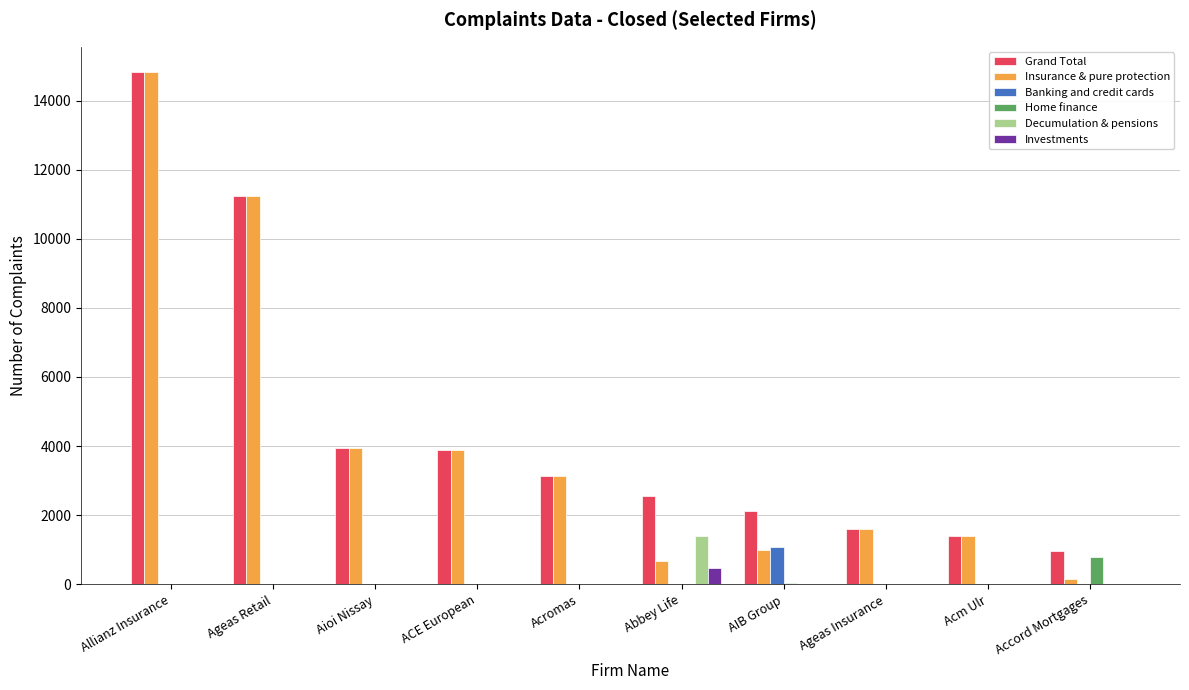

Are the bars grouped side by side (vs. stacked)?

Yes